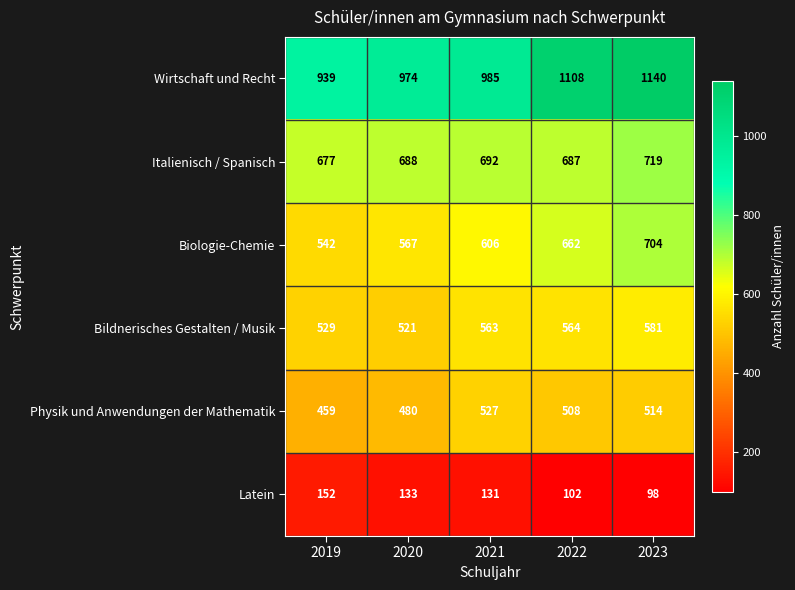

What is the total value across all series at 2019?

3298